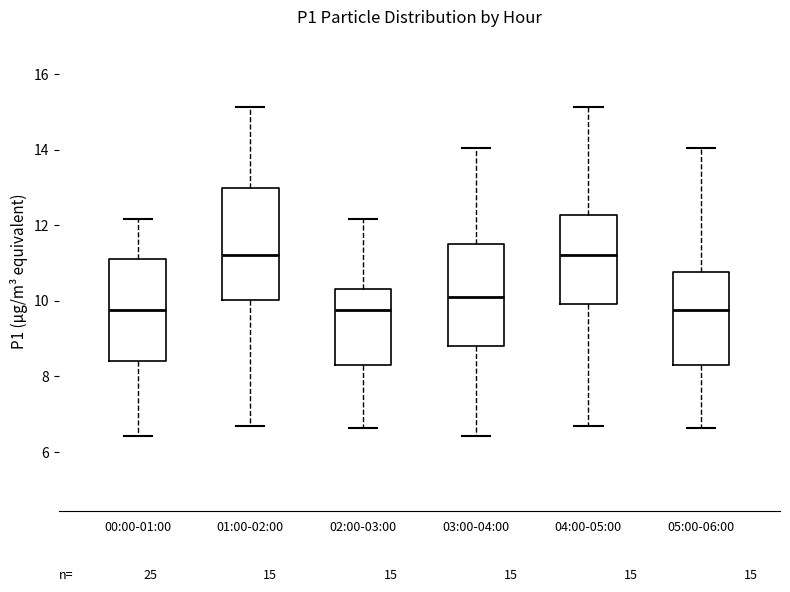

Comparing the boxes themselves (not the whiskers), which one is the tallest?

01:00-02:00